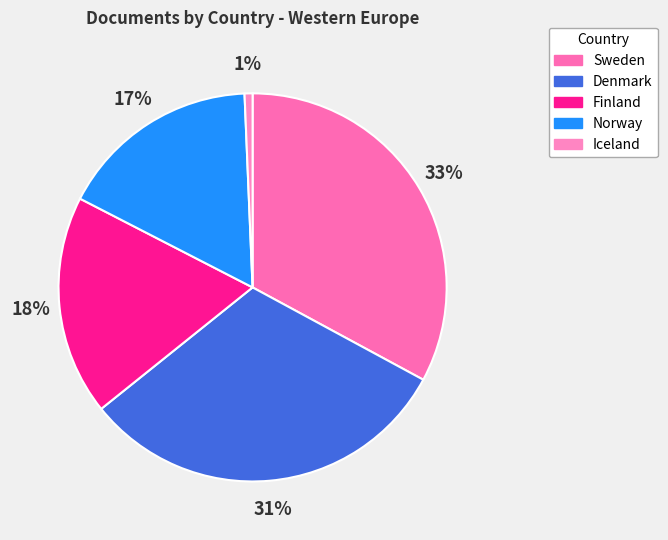

Does any single category account for the majority?

No